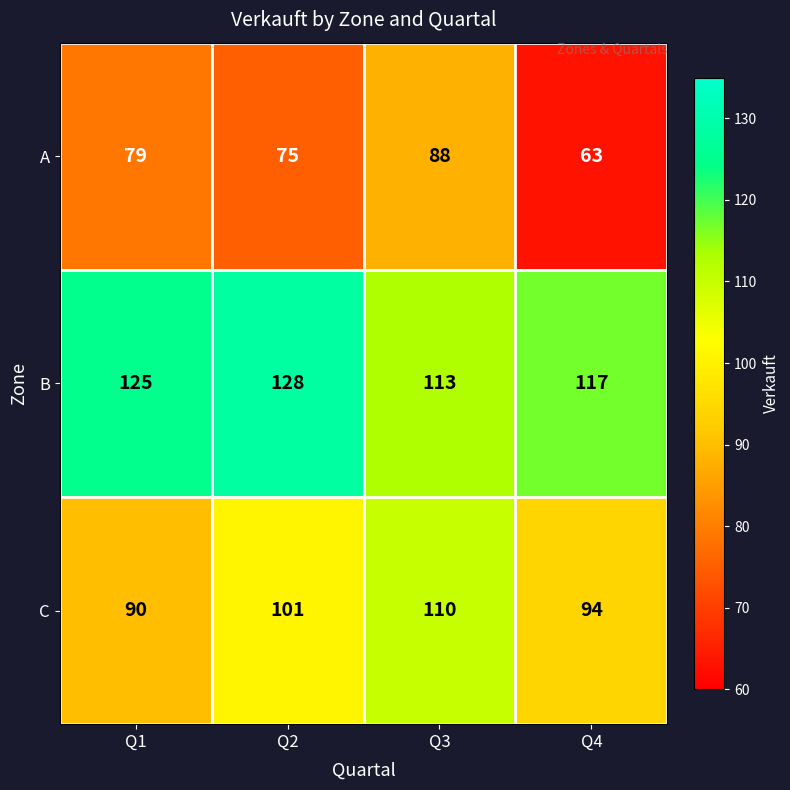

Rank the series by their average value, from highest to lowest.

B, C, A